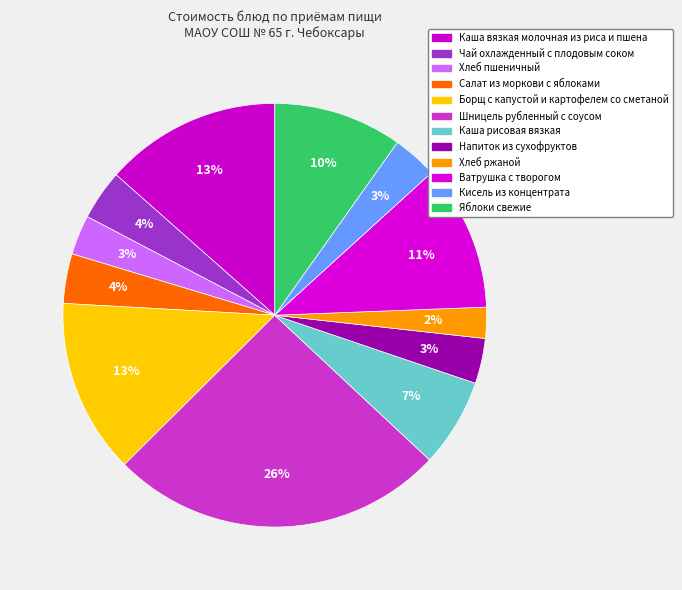

Count the number of slices in the pie.

12